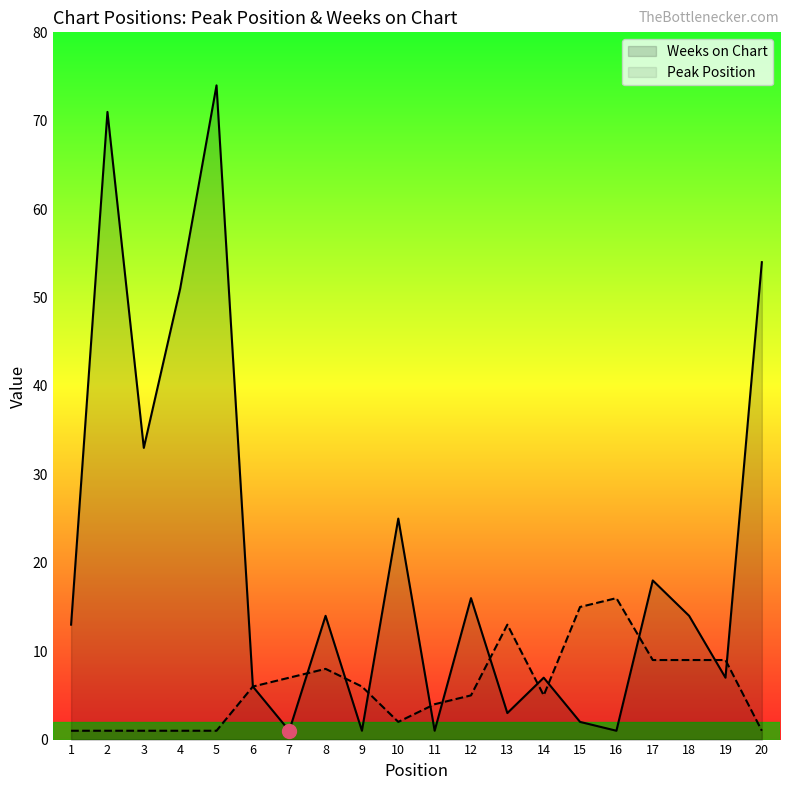

At which label is Peak Position closest to 8?

8